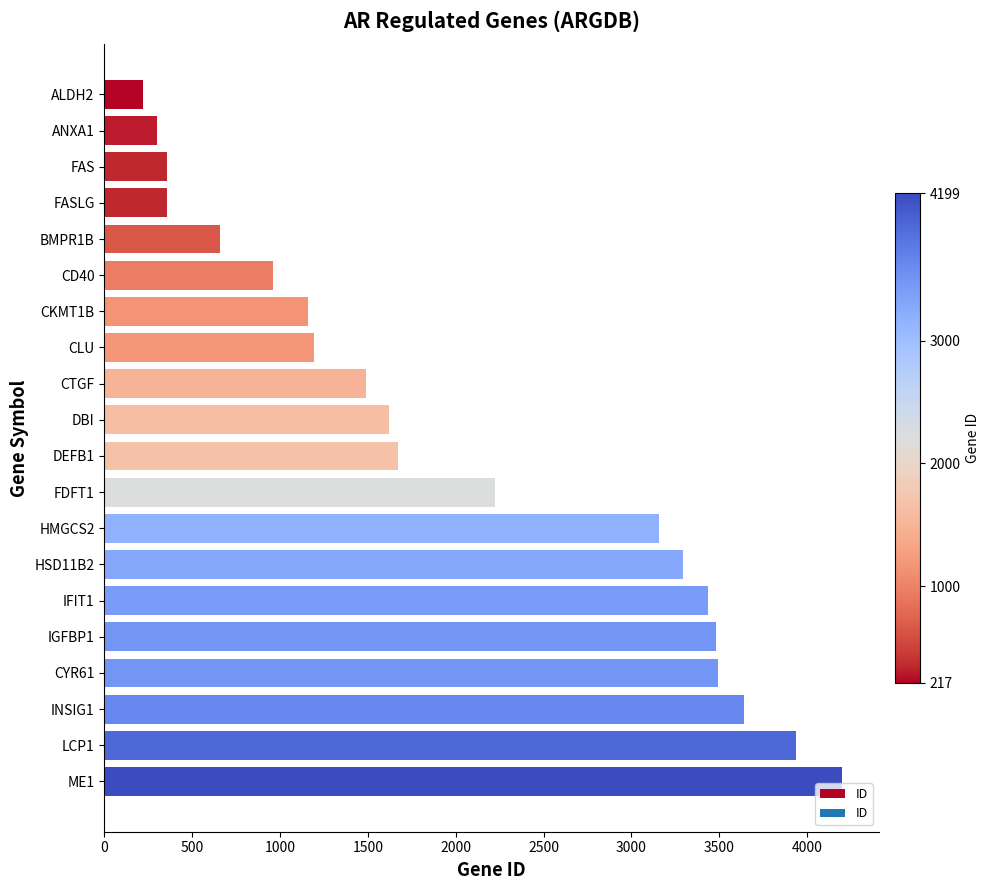

Does the chart contain stacked bars?

No